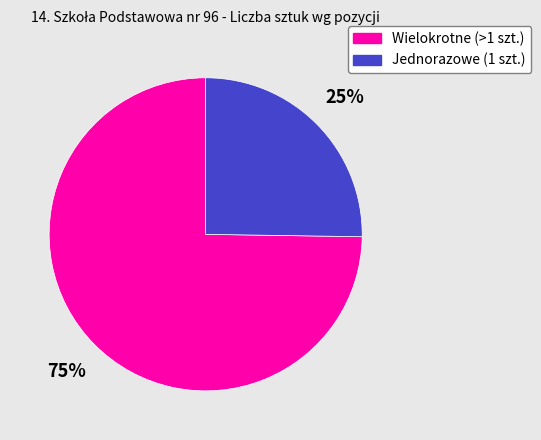

Is there any slice that represents more than half of the pie?

Yes